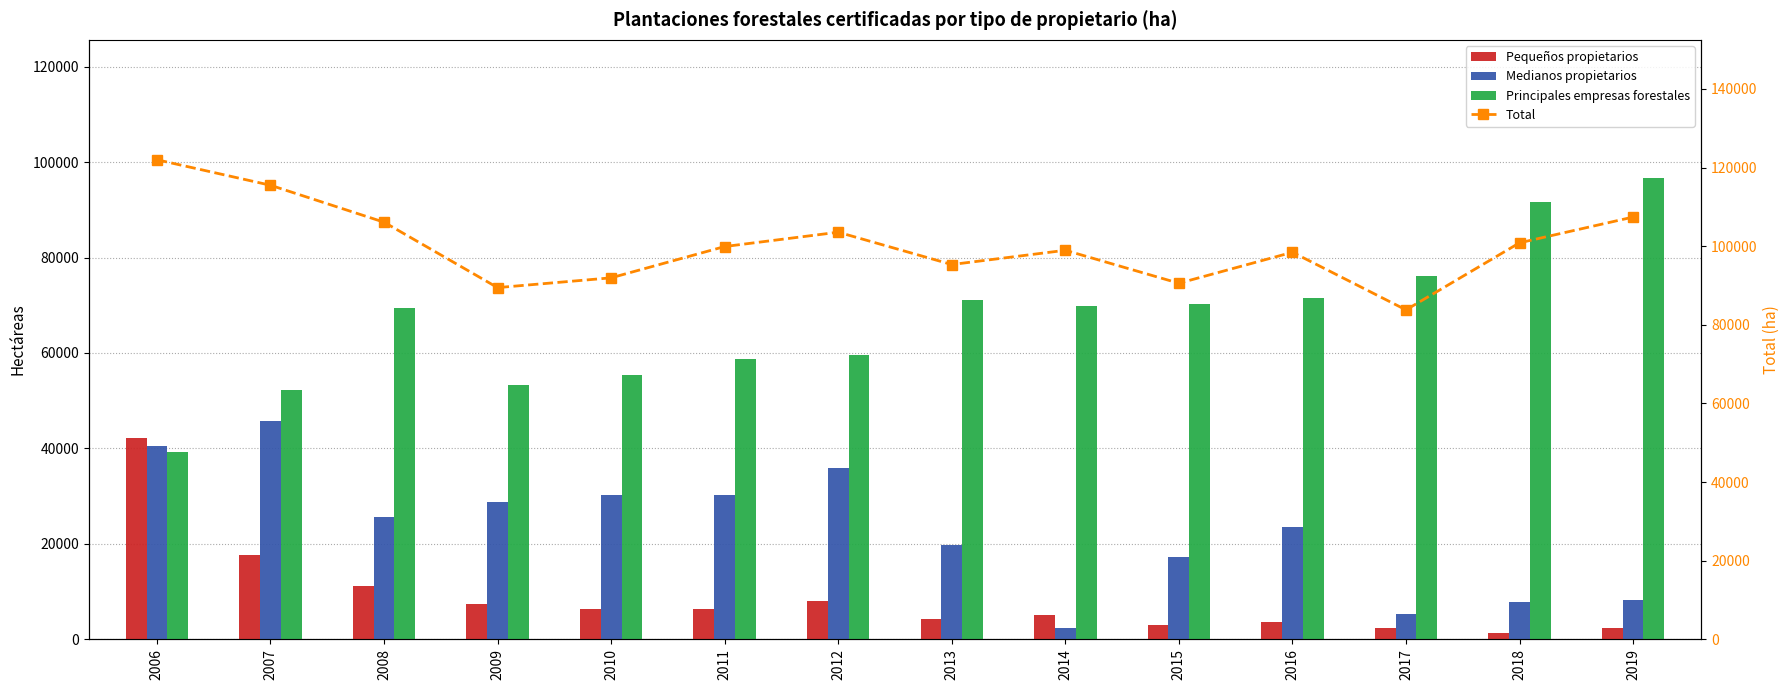

Rank the series by their average value, from highest to lowest.

Total, Principales empresas forestales, Medianos propietarios, Pequeños propietarios